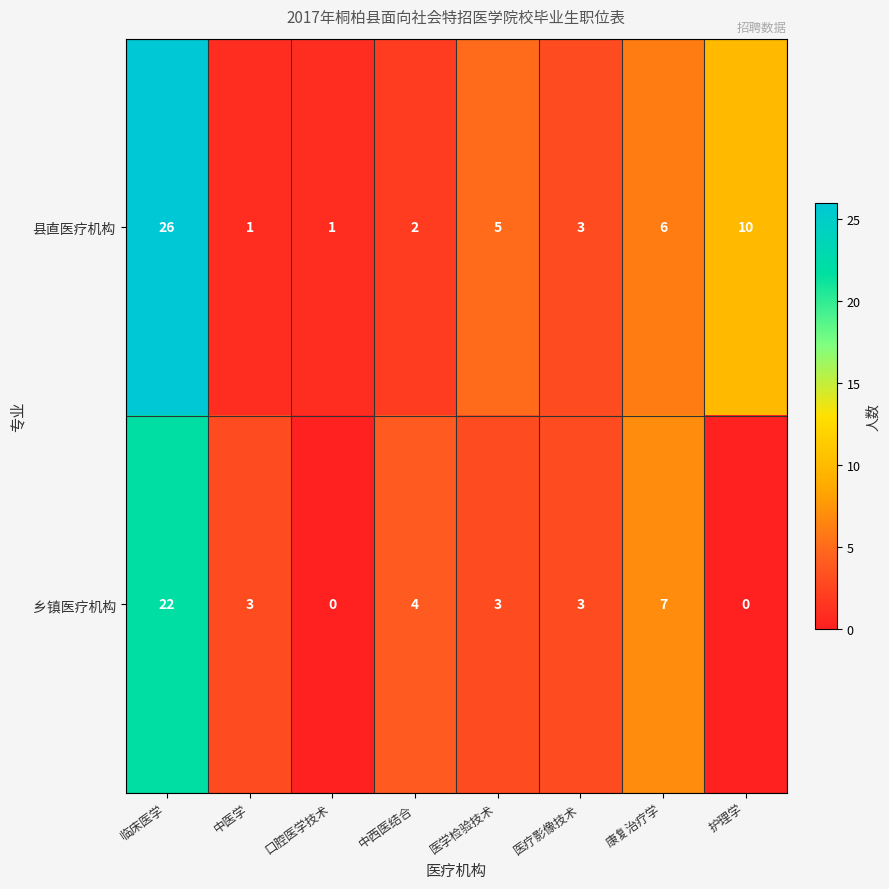

Where is 县直医疗机构 nearest to the value 13?

护理学